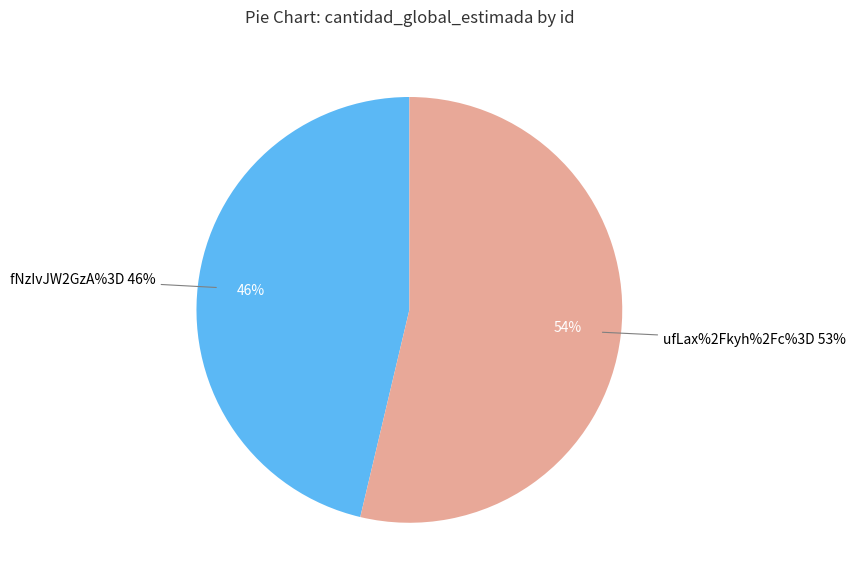

True or false: ufLax%2Fkyh%2Fc%3D accounts for 61% of the total.

False